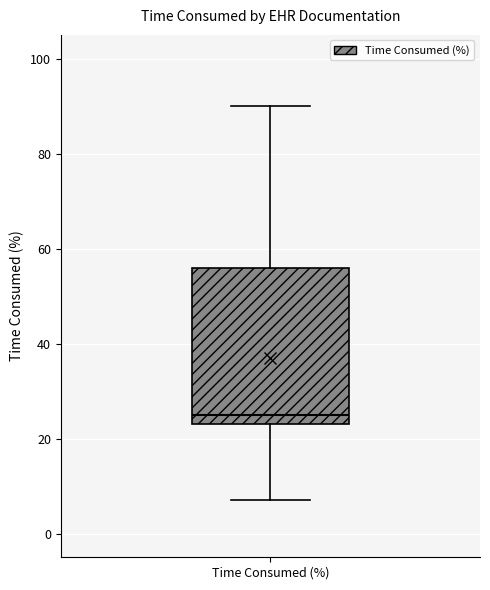

Where does the lower whisker of the box for Time Consumed (%) end on the y-axis? The values are not printed on the chart, so give them approximately, as read against the axis.

8